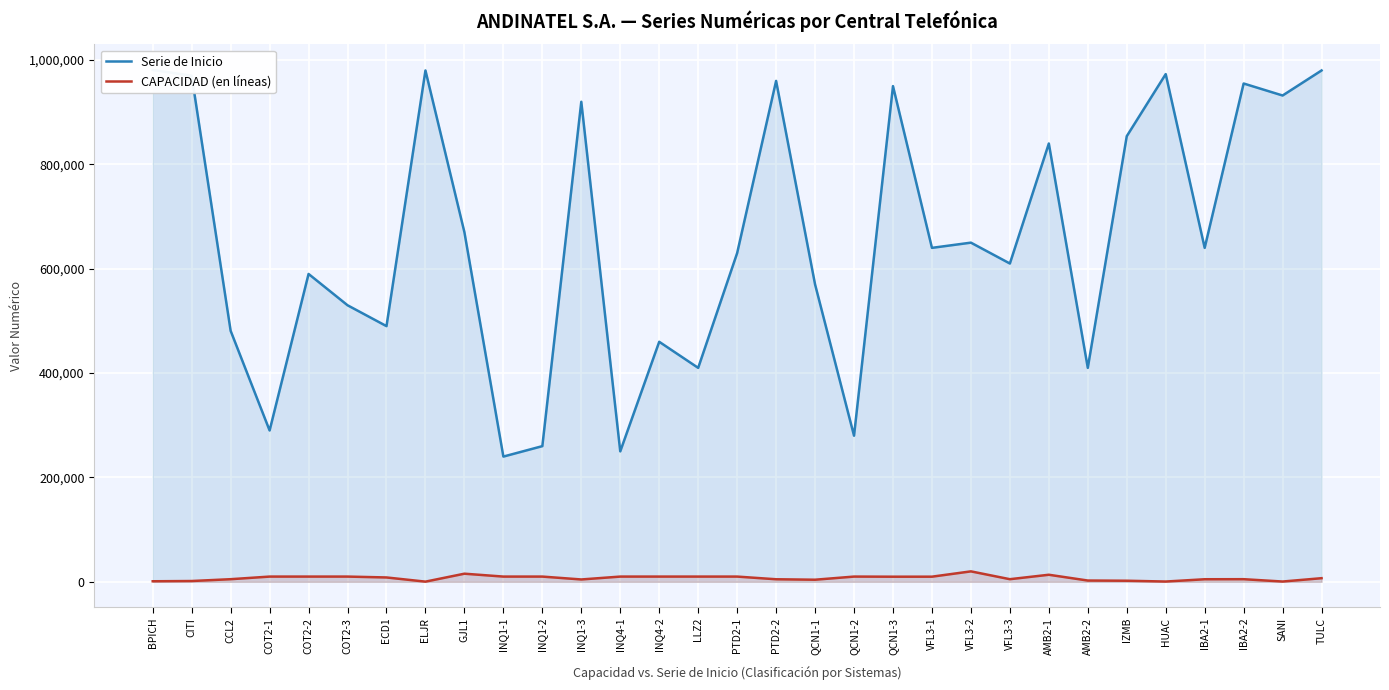

True or false: Serie de Inicio and CAPACIDAD (en líneas) cross at least once.

False